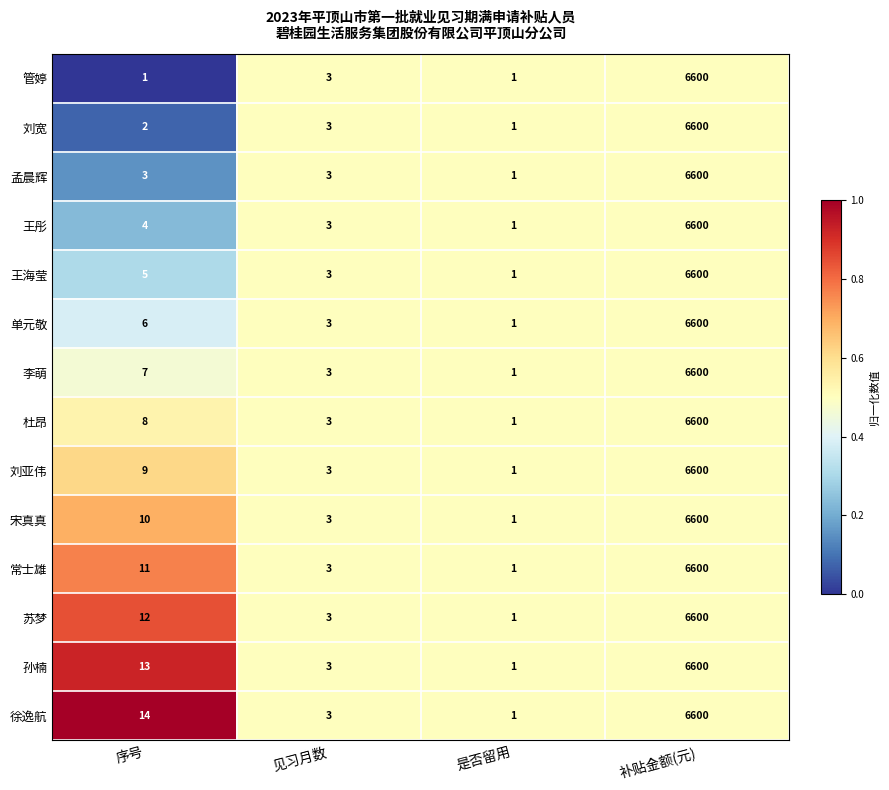

At which label does 苏梦 reach its minimum?

是否留用